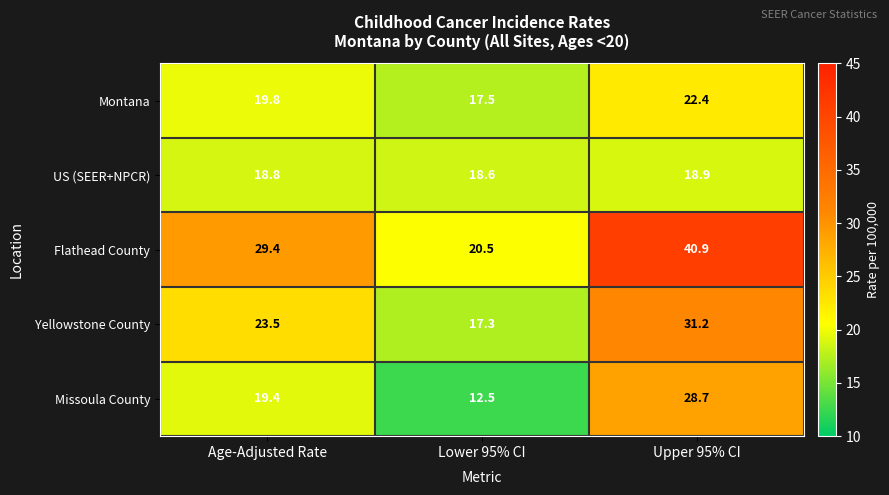

What is the difference between the Montana values at Upper 95% CI and Lower 95% CI?

4.9